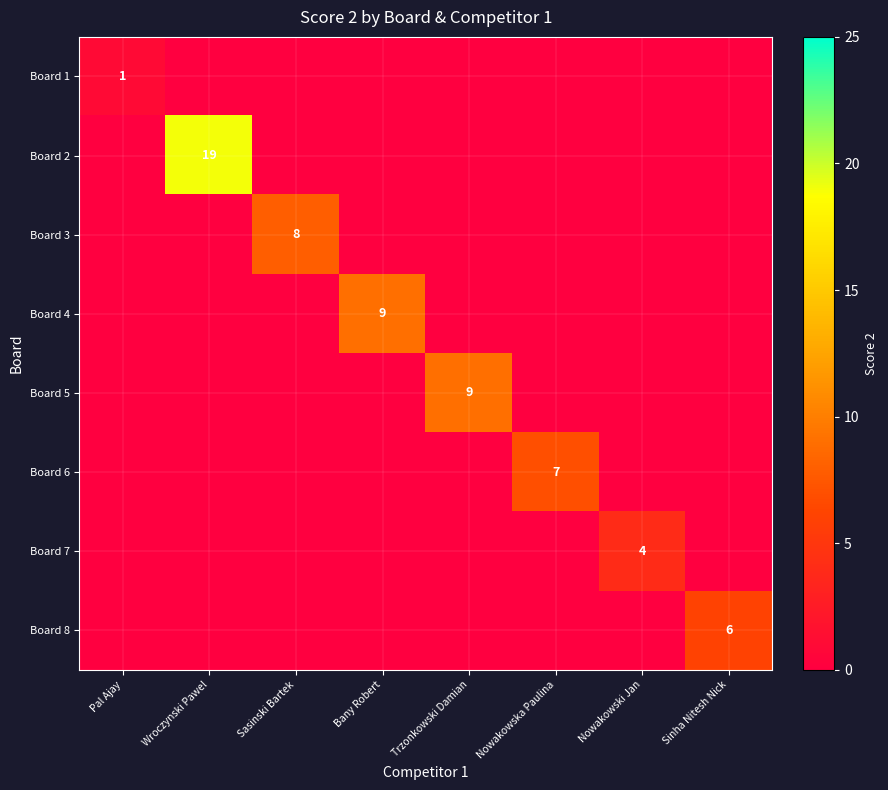

The value of Board 4 at Bany Robert is 9. True or false?

True